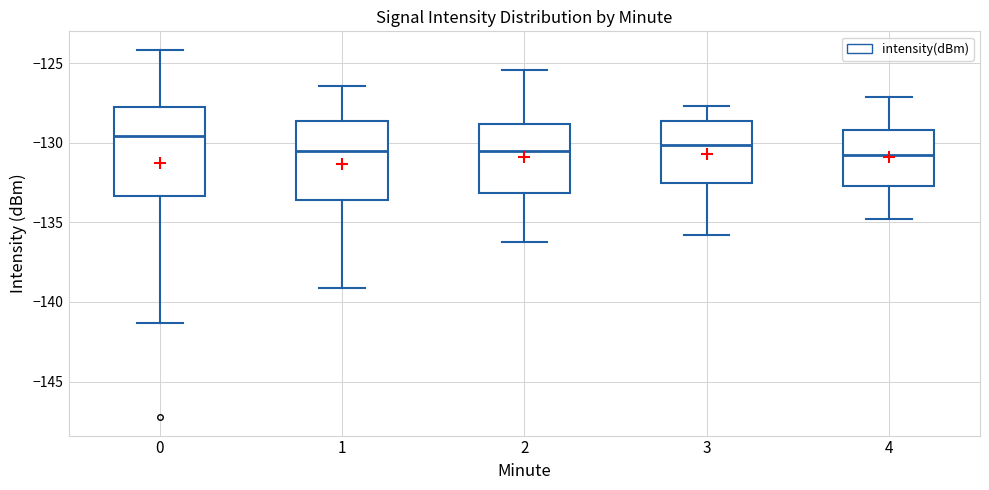

Reading left to right, transcribe this box plot: for each box, give where its median line is, the range the box spans, and where its two whiskers end, as read against the y-axis. The values are not printed on the chart, so give them approximately, as read against the axis.

0: median -129.5, box -133.5 to -127.5, whiskers -141.5 to -124.0
1: median -130.5, box -133.5 to -128.5, whiskers -139.0 to -126.5
2: median -130.5, box -133.0 to -129.0, whiskers -136.0 to -125.5
3: median -130.0, box -132.5 to -128.5, whiskers -136.0 to -127.5
4: median -131.0, box -132.5 to -129.0, whiskers -135.0 to -127.0